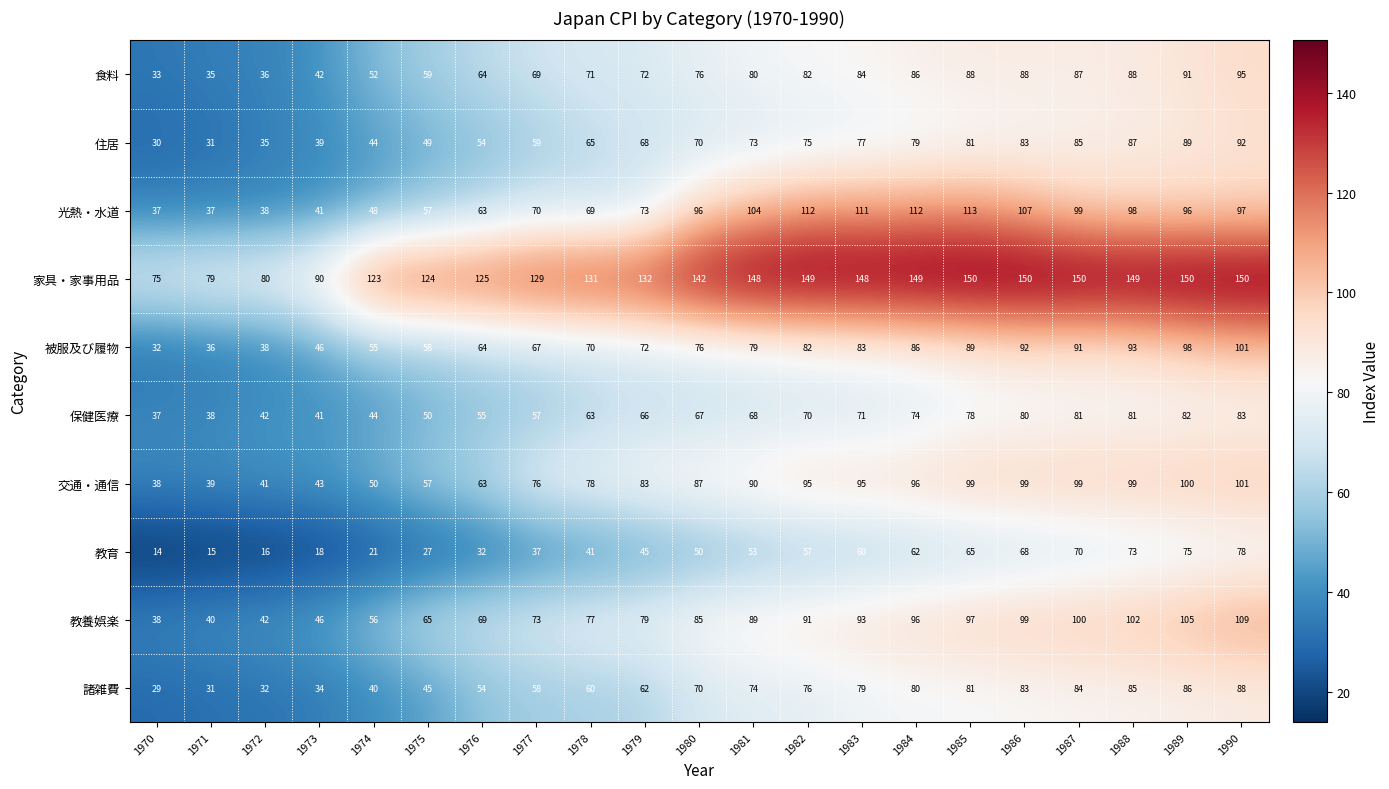

Is the value of 教養娯楽 at 1981 greater than the value of 保健医療 at 1975?

Yes